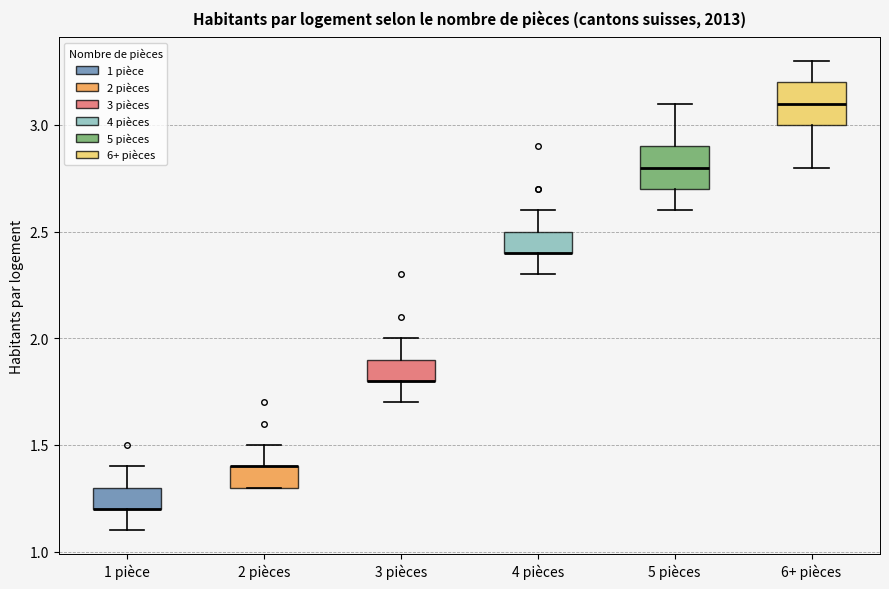

Reading left to right, read every box against the y-axis: the position of its median line, the range the box covers, and the ends of its whiskers. The values are not printed on the chart, so give them approximately, as read against the axis.

1 pièce: median 1.2 (drawn on the box's lower edge), box 1.2 to 1.3, whiskers 1.1 to 1.4
2 pièces: median 1.4 (drawn on the box's upper edge), box 1.3 to 1.4, whiskers 1.3 to 1.5
3 pièces: median 1.8 (drawn on the box's lower edge), box 1.8 to 1.9, whiskers 1.7 to 2.0
4 pièces: median 2.4 (drawn on the box's lower edge), box 2.4 to 2.5, whiskers 2.3 to 2.6
5 pièces: median 2.8, box 2.7 to 2.9, whiskers 2.6 to 3.1
6+ pièces: median 3.1, box 3.0 to 3.2, whiskers 2.8 to 3.3